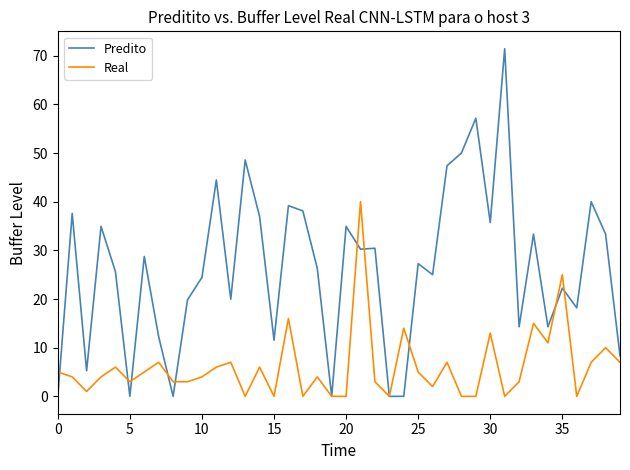

Rank the series by their average value, from lowest to highest.

Real, Predito